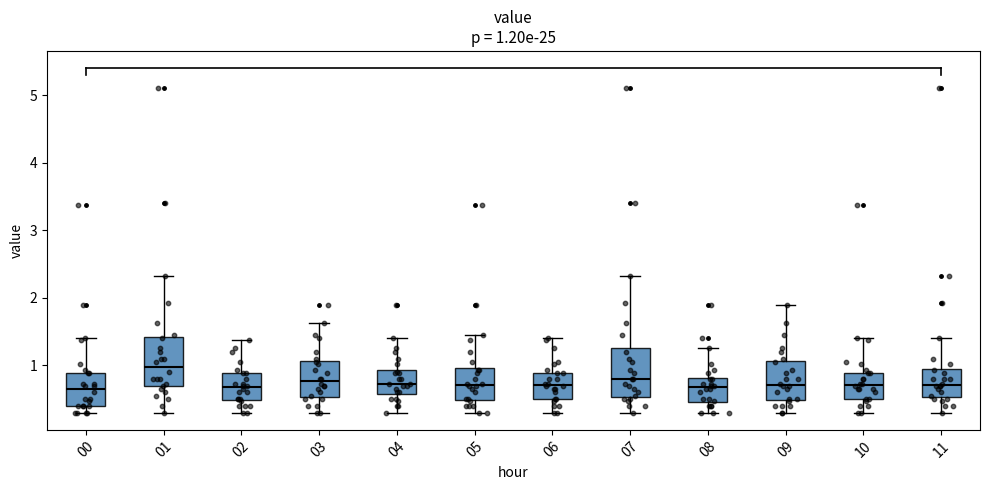

Which box's median line is the highest?

01